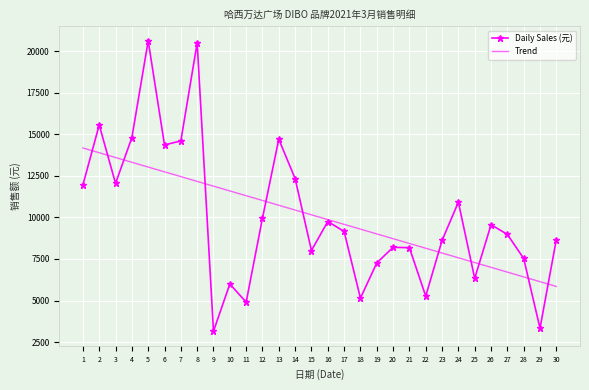

What is the difference between the second highest and second lowest values in the Daily Sales (元) series?

17157.0